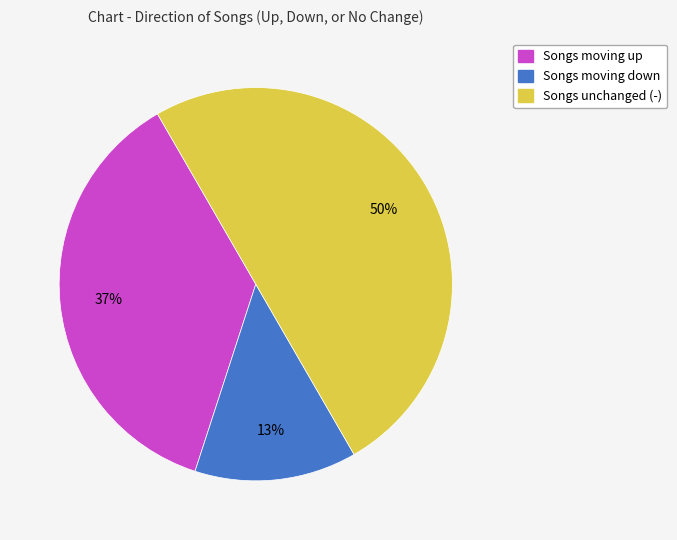

How many segments does this pie chart have?

3